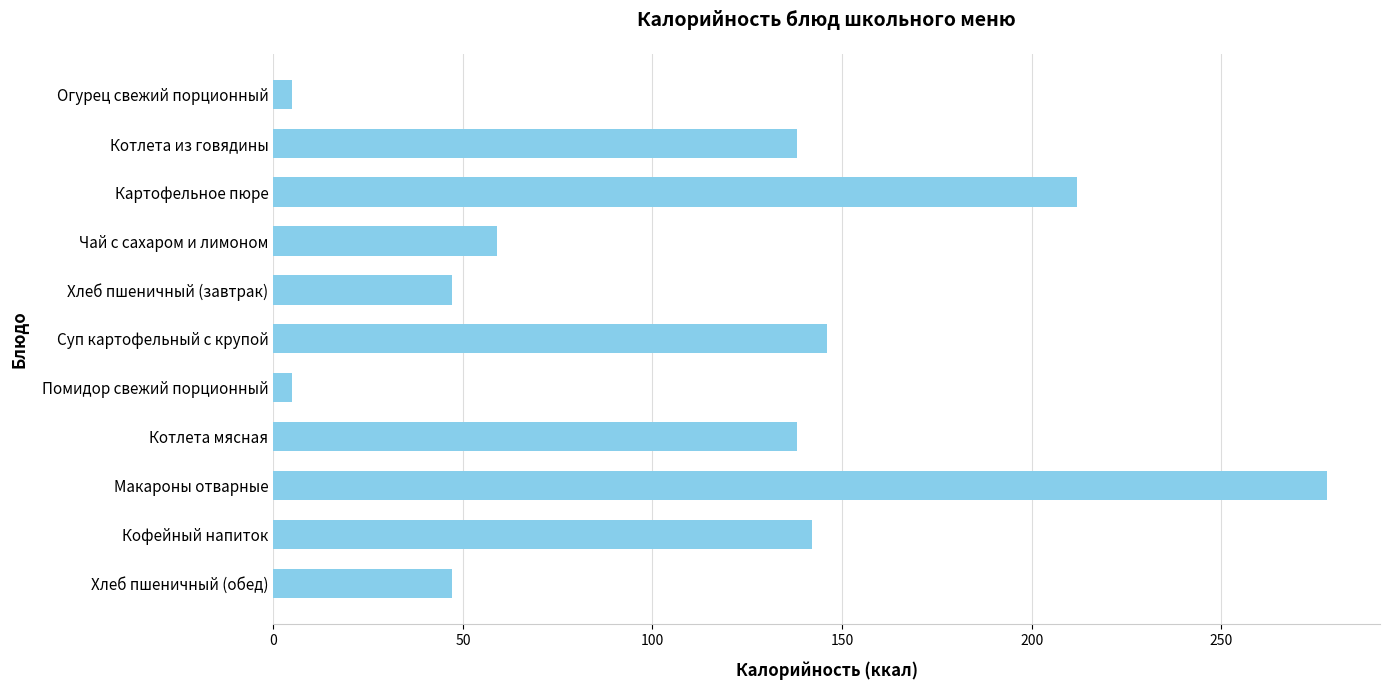

What is the label of the 6th bar from the bottom?

Суп картофельный с крупой